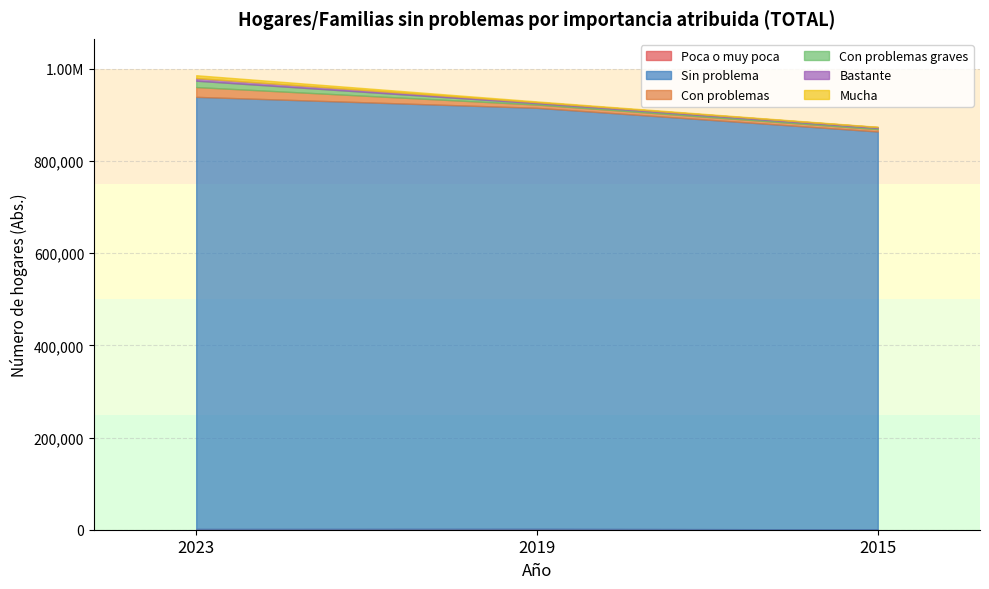

Count the number of data series in this chart.

6